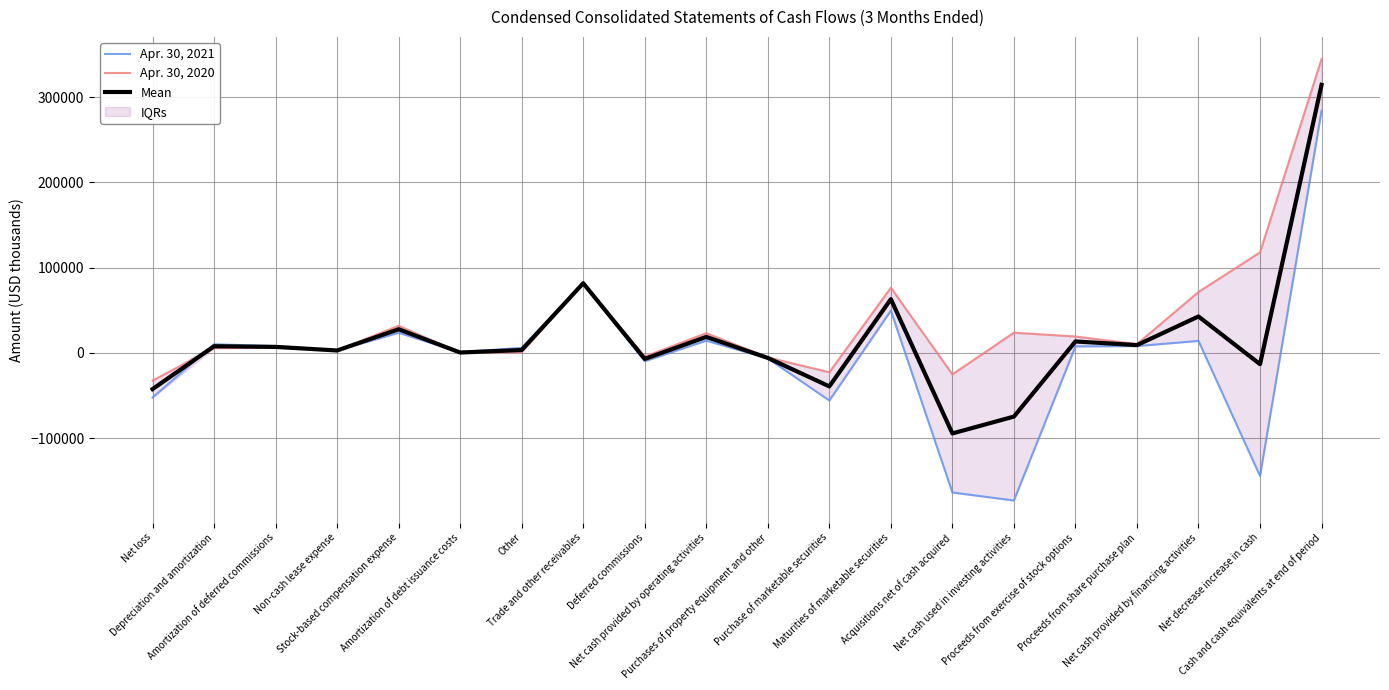

List the labels in order of Mean value, largest first.

Cash and cash equivalents at end of period, Trade and other receivables, Maturities of marketable securities, Net cash provided by financing activities, Stock-based compensation expense, Net cash provided by operating activities, Proceeds from exercise of stock options, Proceeds from share purchase plan, Depreciation and amortization, Amortization of deferred commissions, Other, Non-cash lease expense, Amortization of debt issuance costs, Purchases of property equipment and other, Deferred commissions, Net decrease increase in cash, Purchase of marketable securities, Net loss, Net cash used in investing activities, Acquisitions net of cash acquired